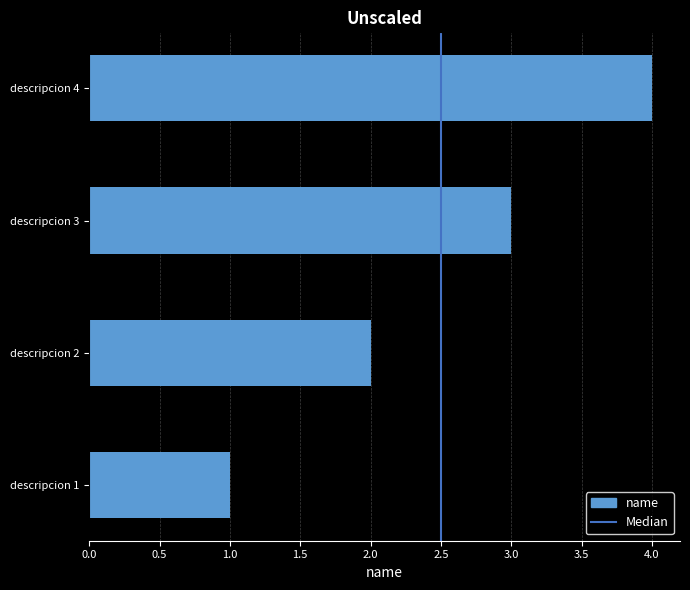

The value at descripcion 3 is 3. True or false?

True